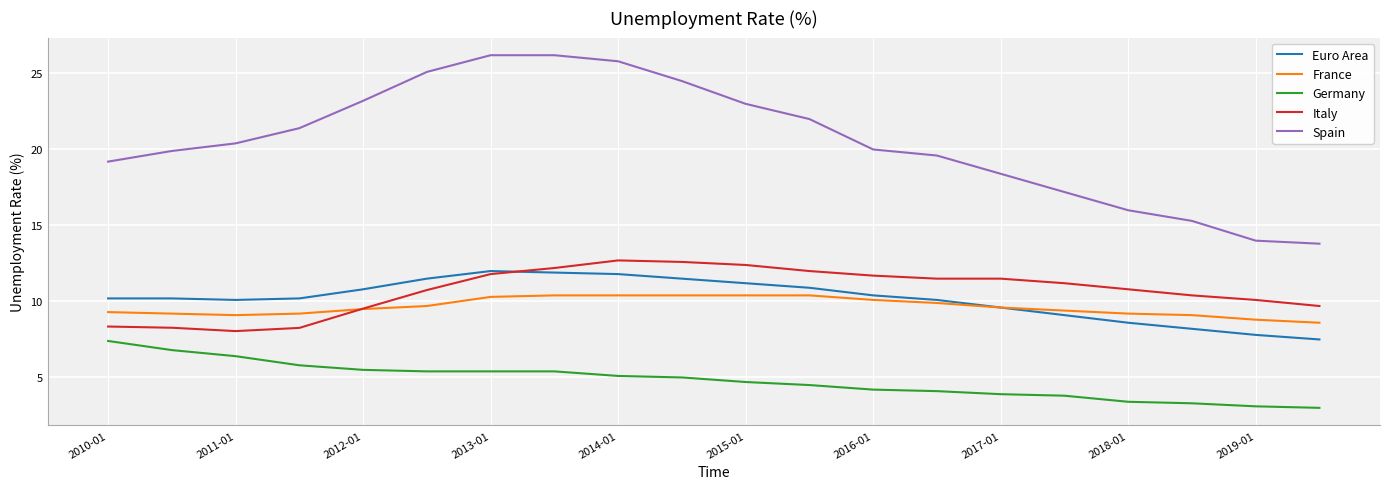

Which series has the widest spread of values?

Spain